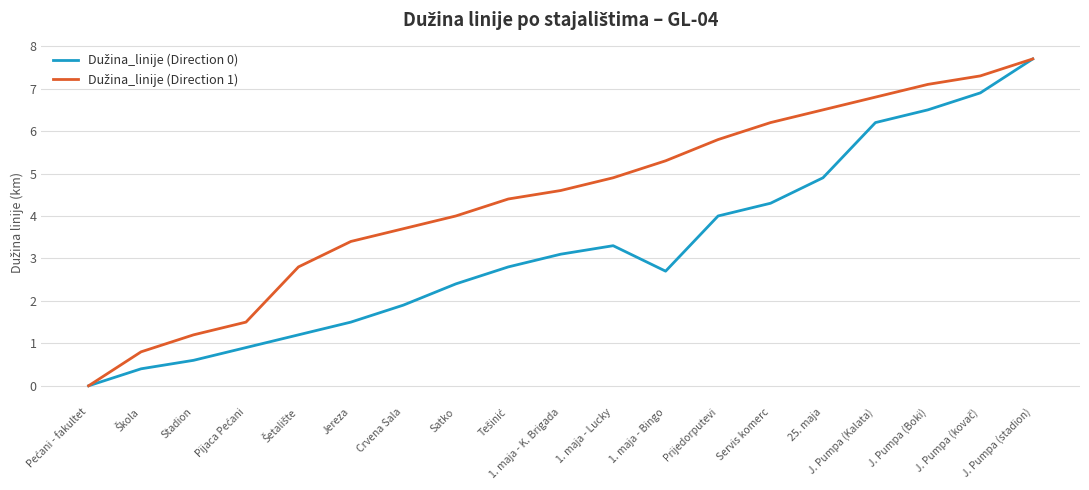

What is the spread (max minus min) of values at Satko?

1.6